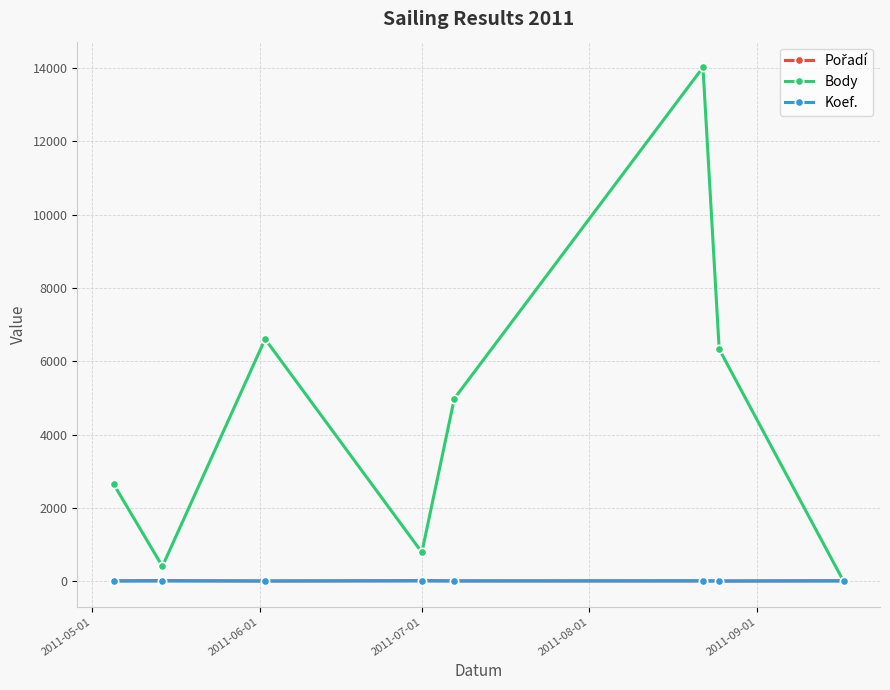

What is the highest value of the Body series?

14020